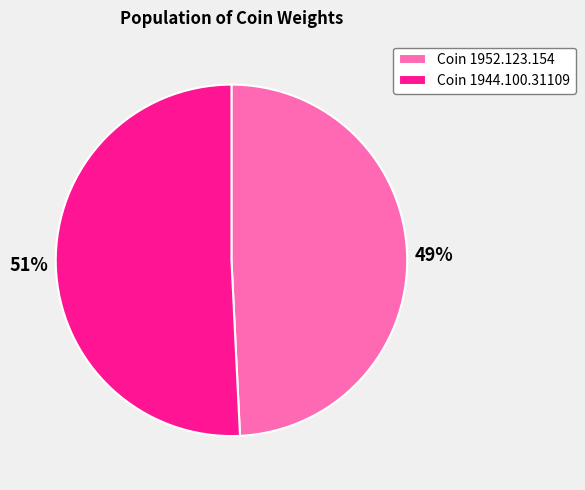

What is the smallest slice in the pie chart?

Coin 1952.123.154